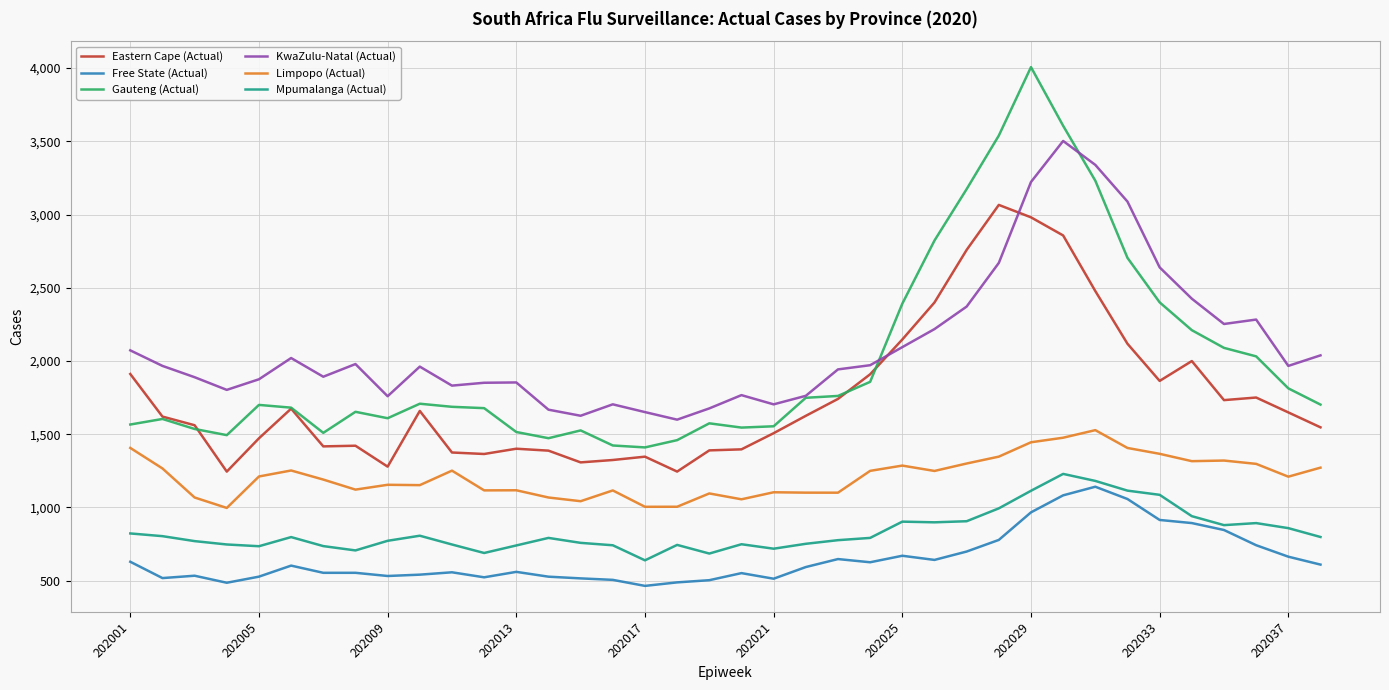

Which series has the largest total across all categories?

KwaZulu-Natal (Actual)